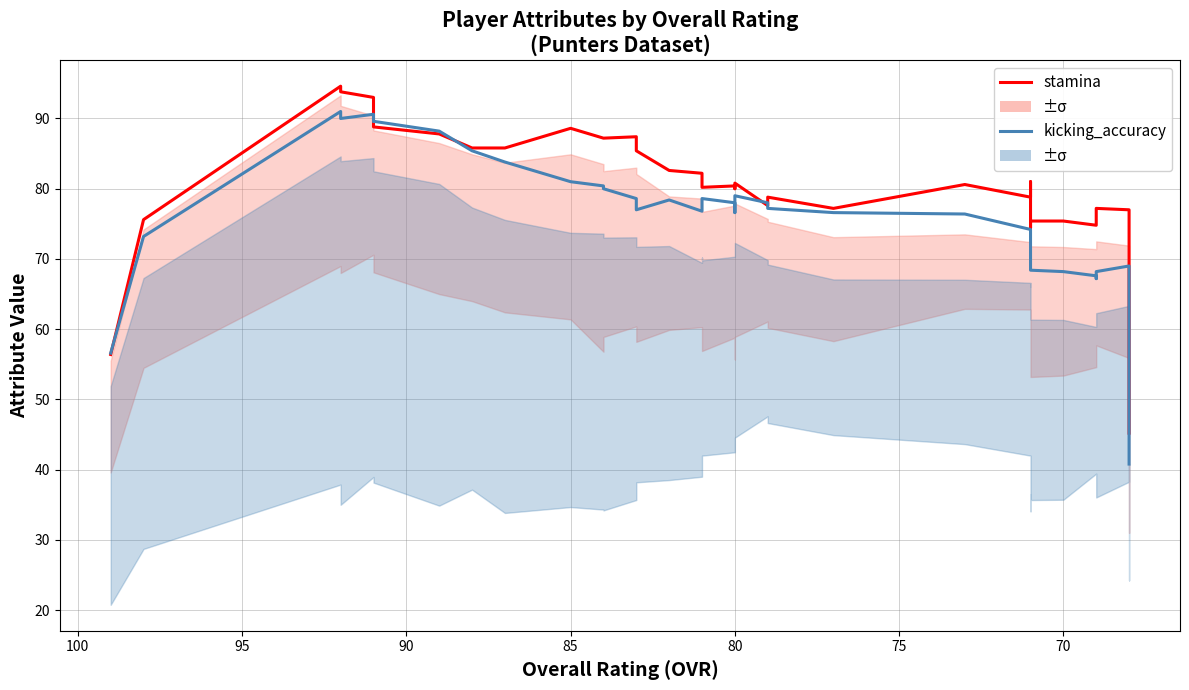

In stamina, how many points are higher than both neighbors (excluding endpoints)?

9